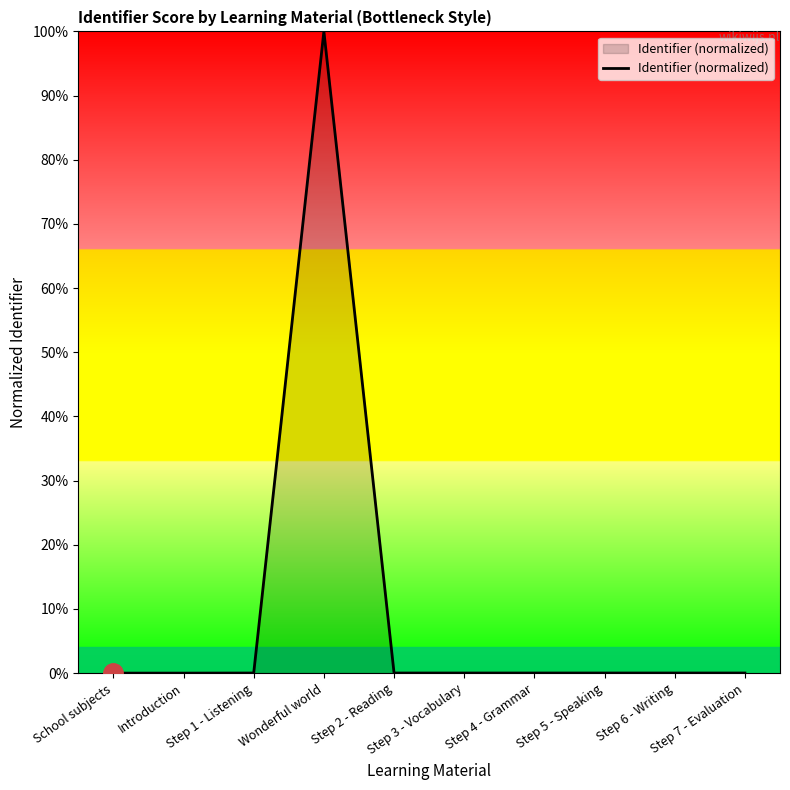

Does the chart have visible grid lines?

No